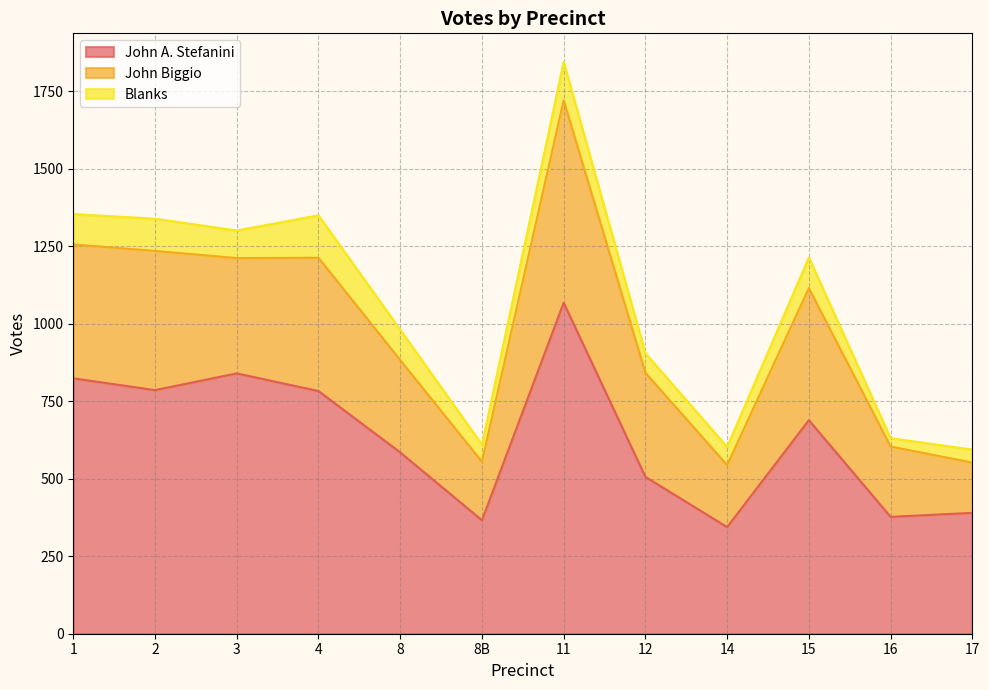

At which category is the sum across all series the highest?

11